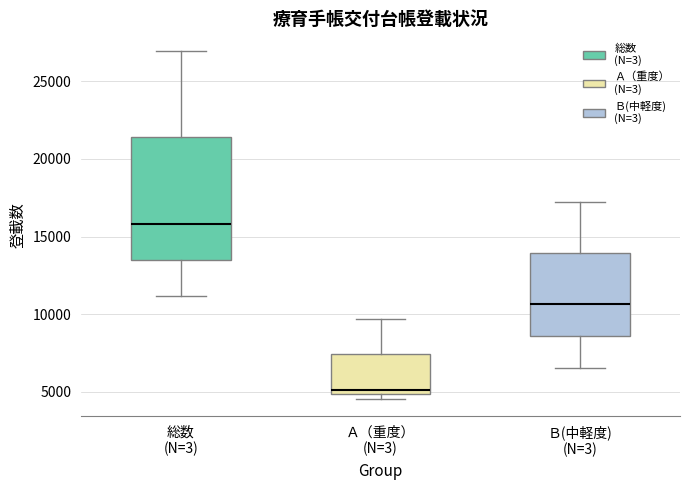

Comparing the boxes themselves (not the whiskers), which one is the tallest?

総数 (N=3)